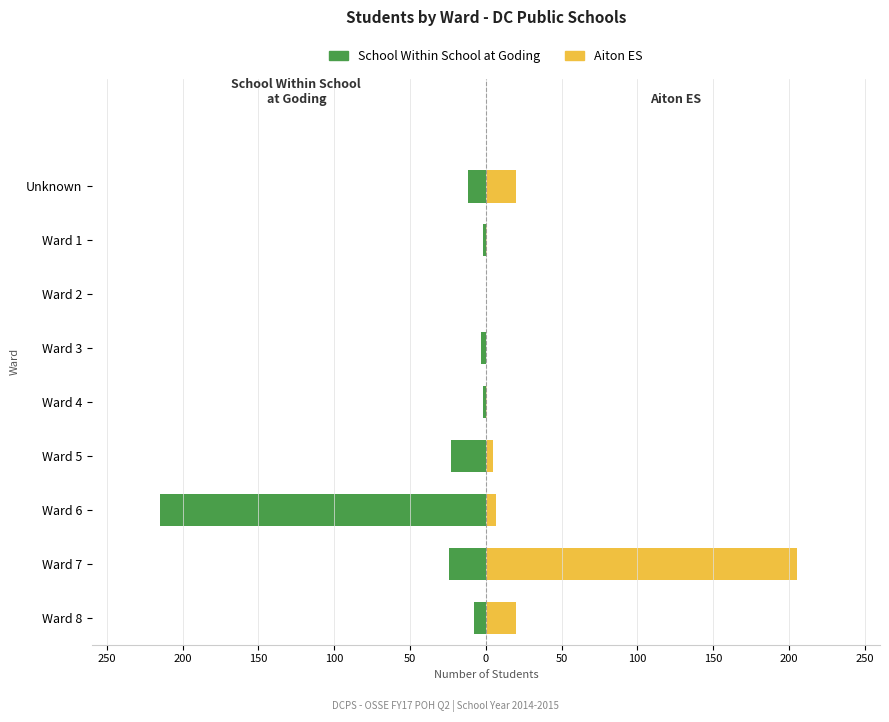

Is it true that Aiton ES (2014-2015) equals 5 at Ward 5?

True